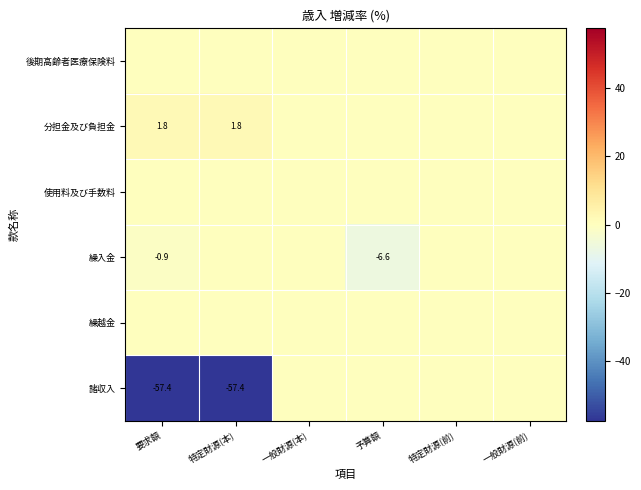

True or false: 繰入金 has a value of -6.6 at 予算額.

True